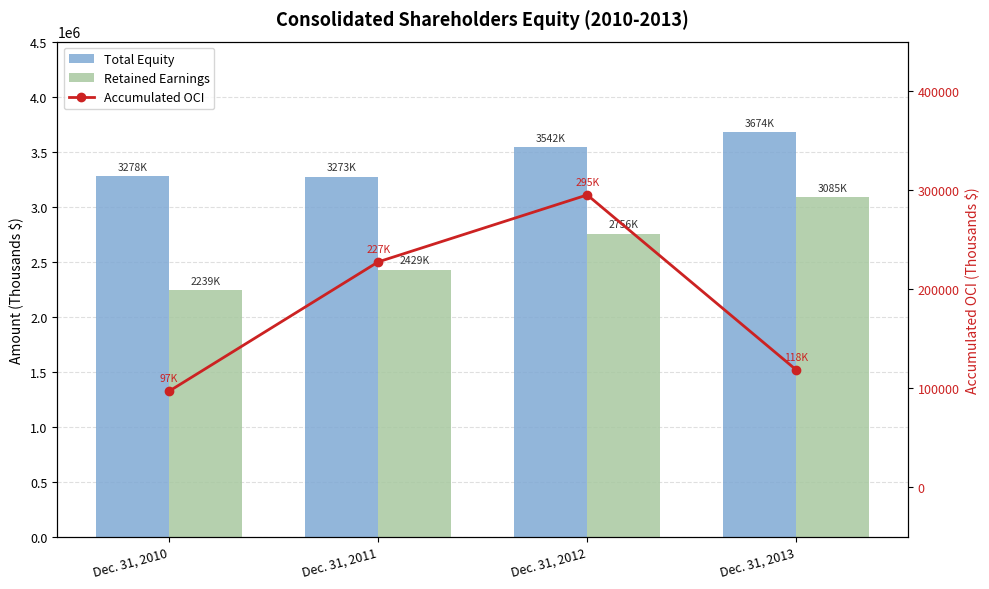

List the series in order of their overall mean, highest first.

Total Equity, Retained Earnings, Accumulated OCI